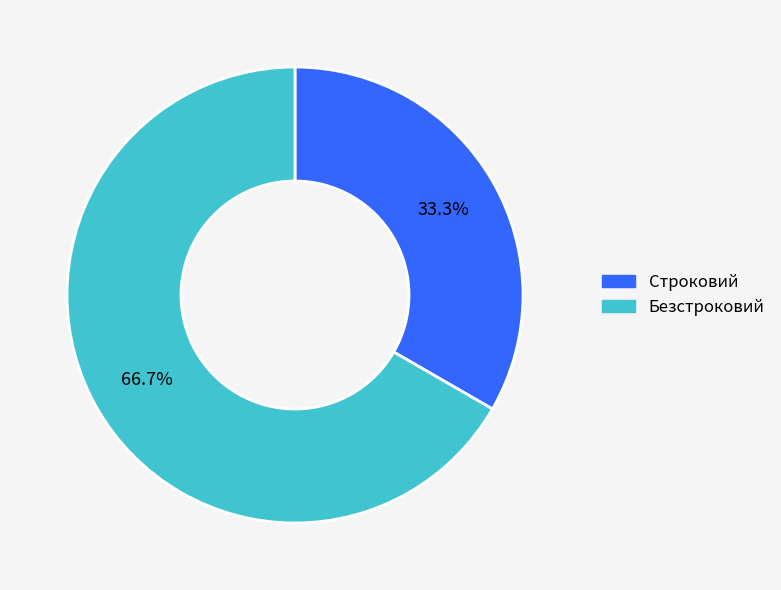

Is the sum of Безстроковий and Строковий greater than half?

Yes